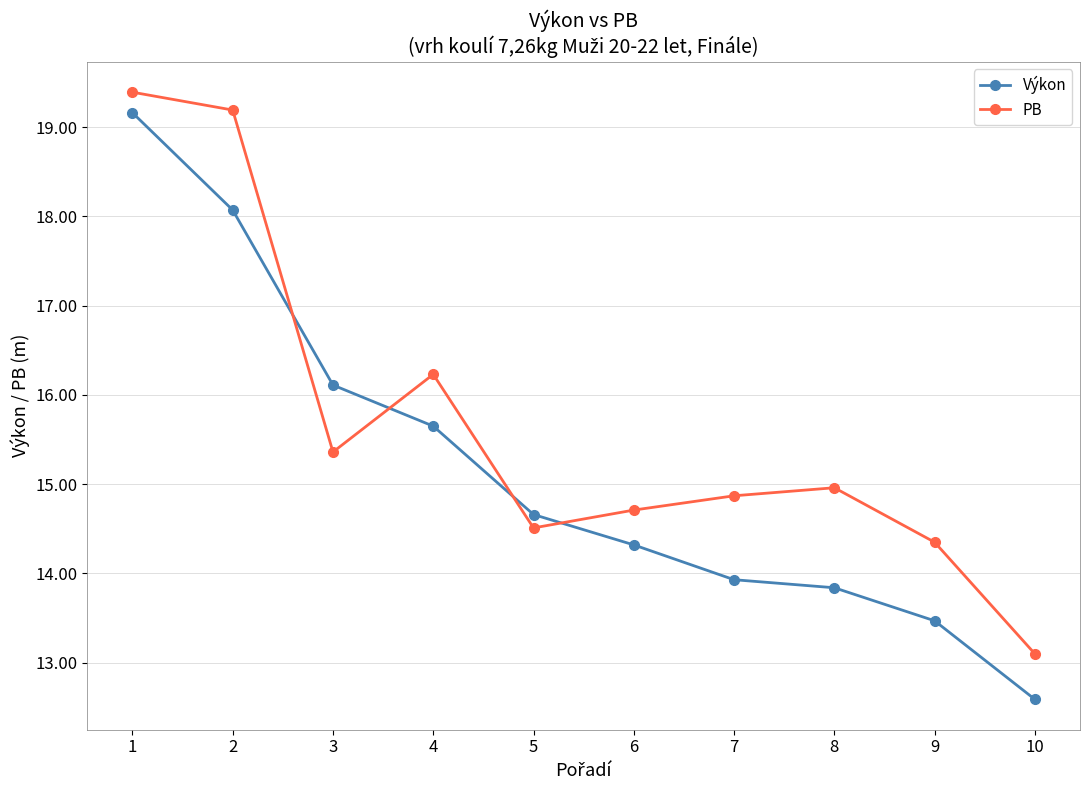

What is the sum of all PB values?

156.7